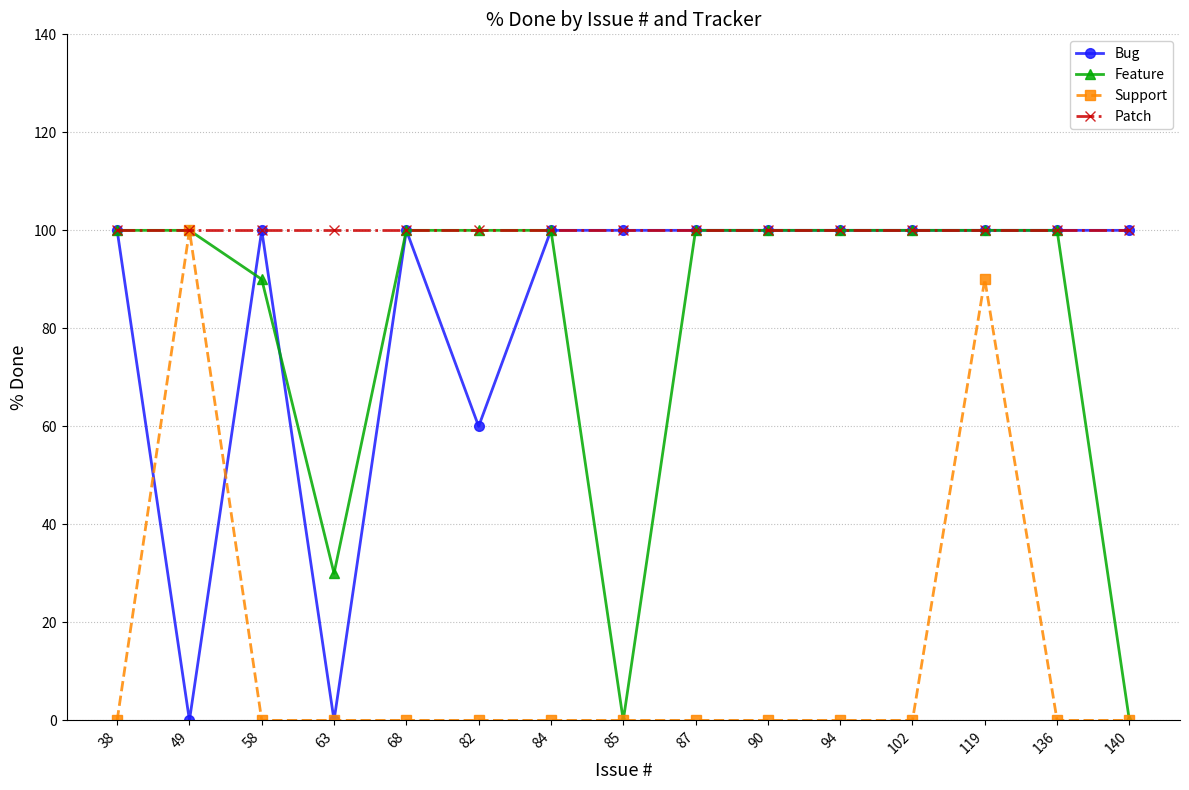

At which label is Feature closest to 50?

63